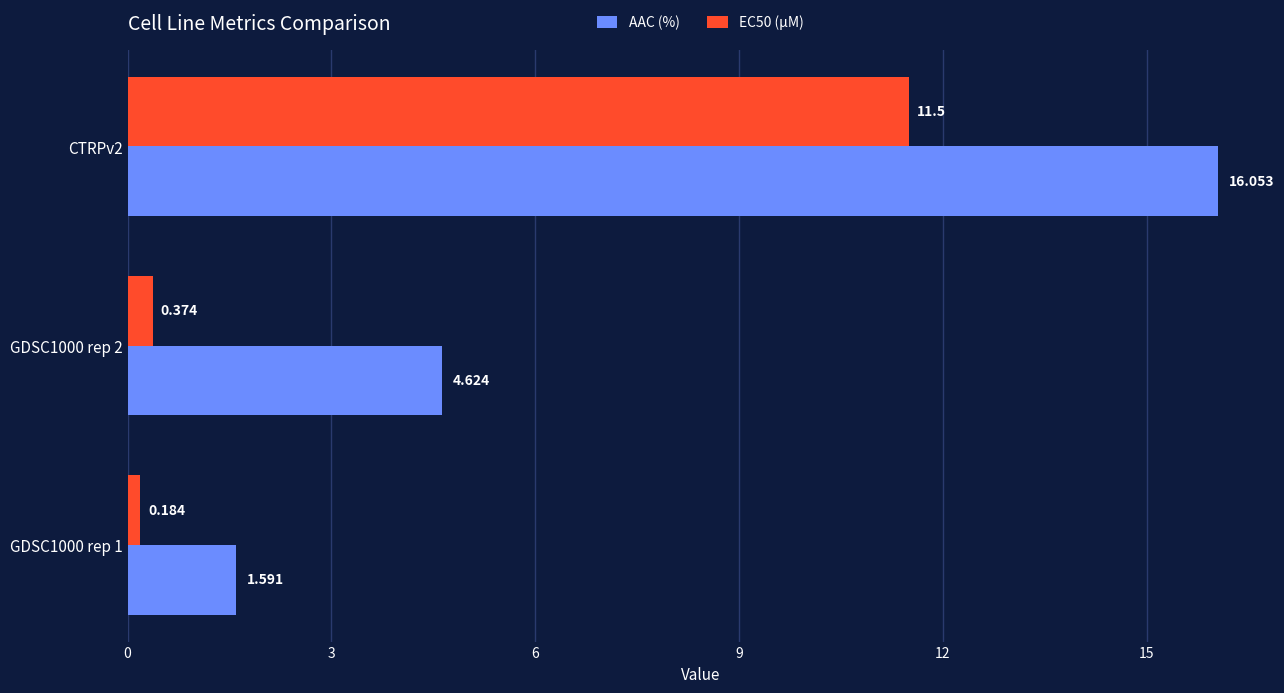

Which series changed the most between GDSC1000 rep 1 and GDSC1000 rep 2?

AAC (%)